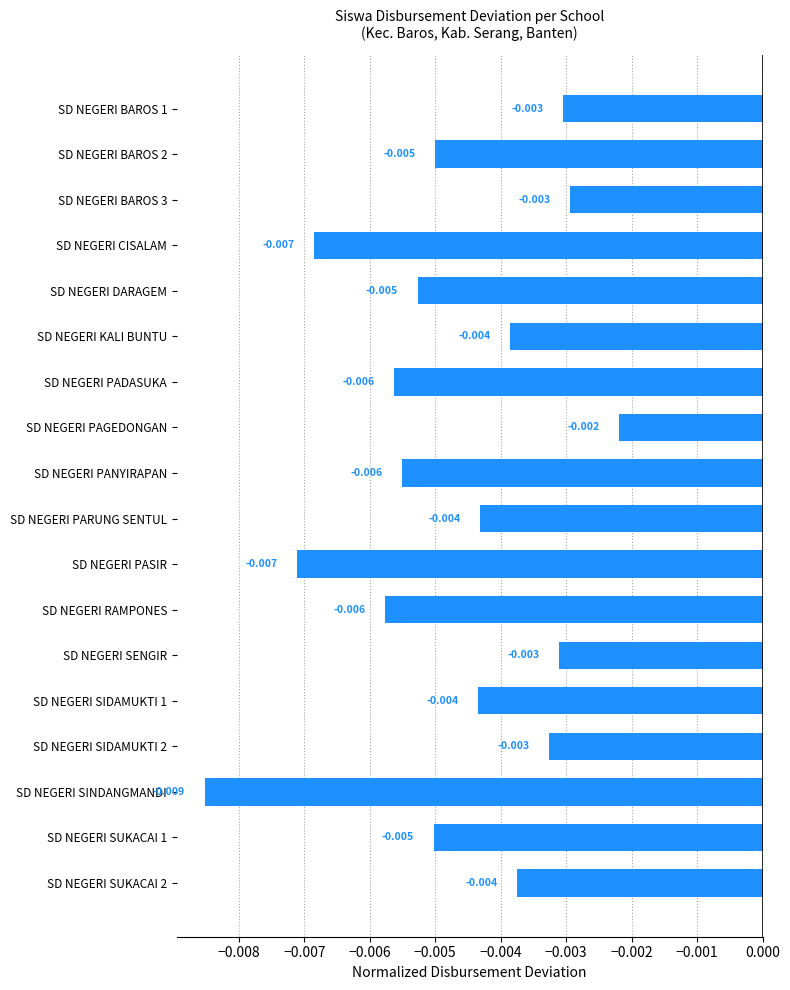

What is the label of the 13th bar from the bottom?

SD NEGERI KALI BUNTU